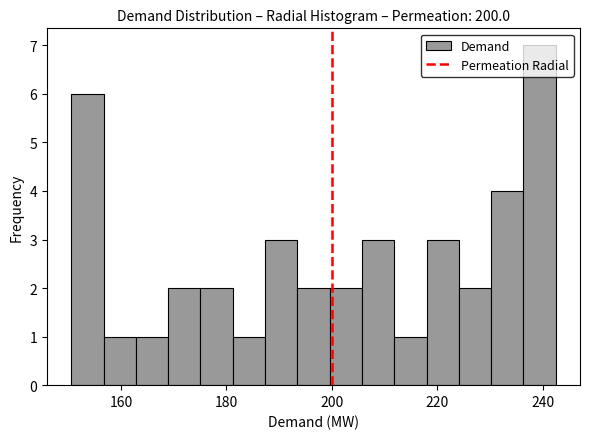

Read against the x-axis, roughly where is the centre of the tallest bar?

240